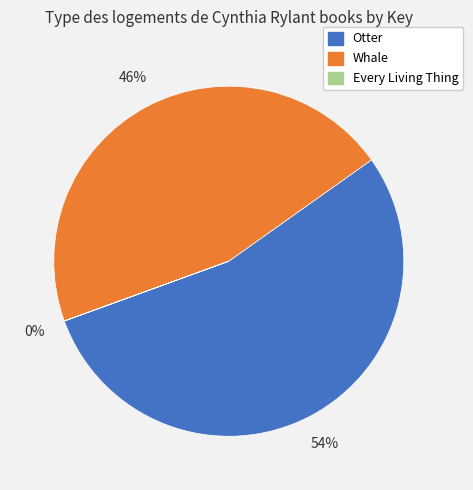

To the nearest percent, what percentage of the pie is Whale?

46%